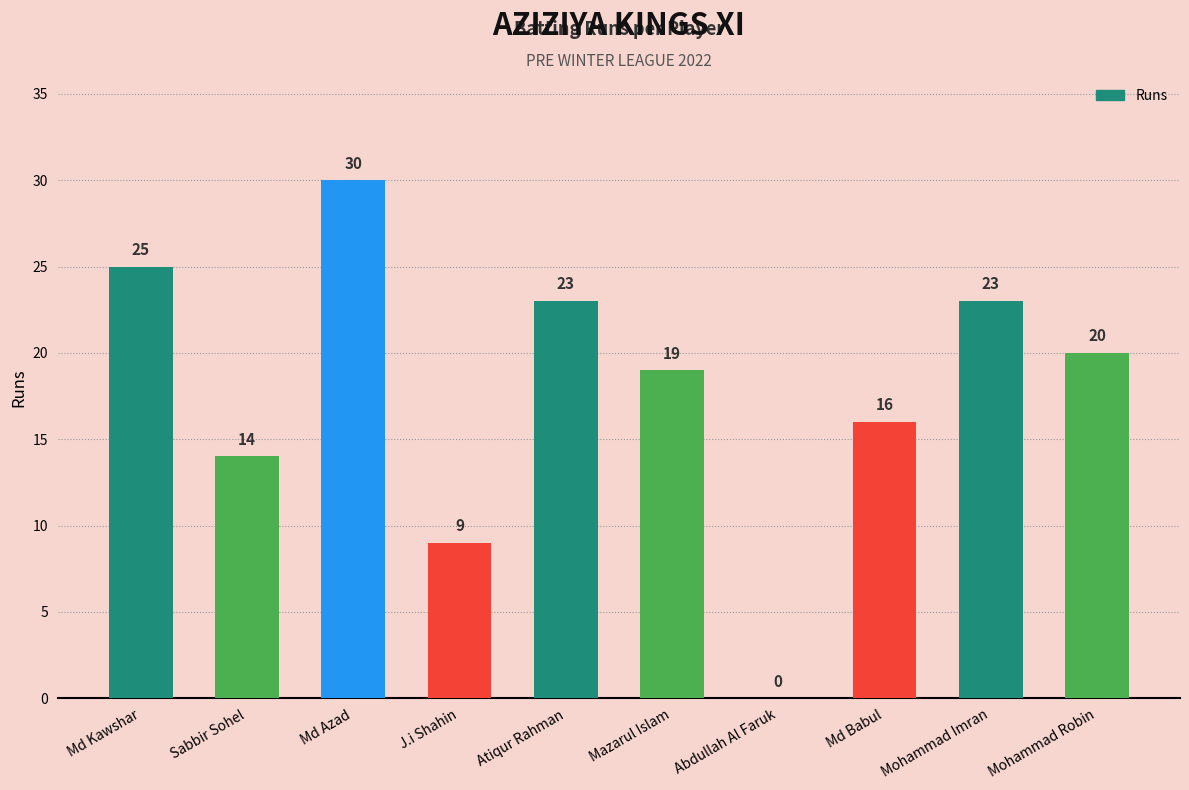

Are the bars grouped side by side (vs. stacked)?

No